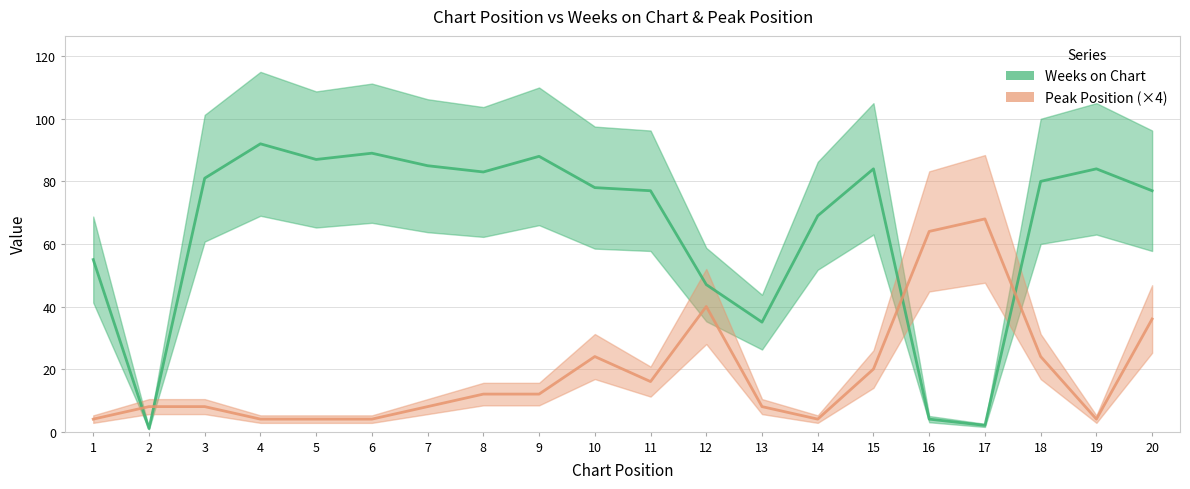

At which category is the sum across all series the highest?

20